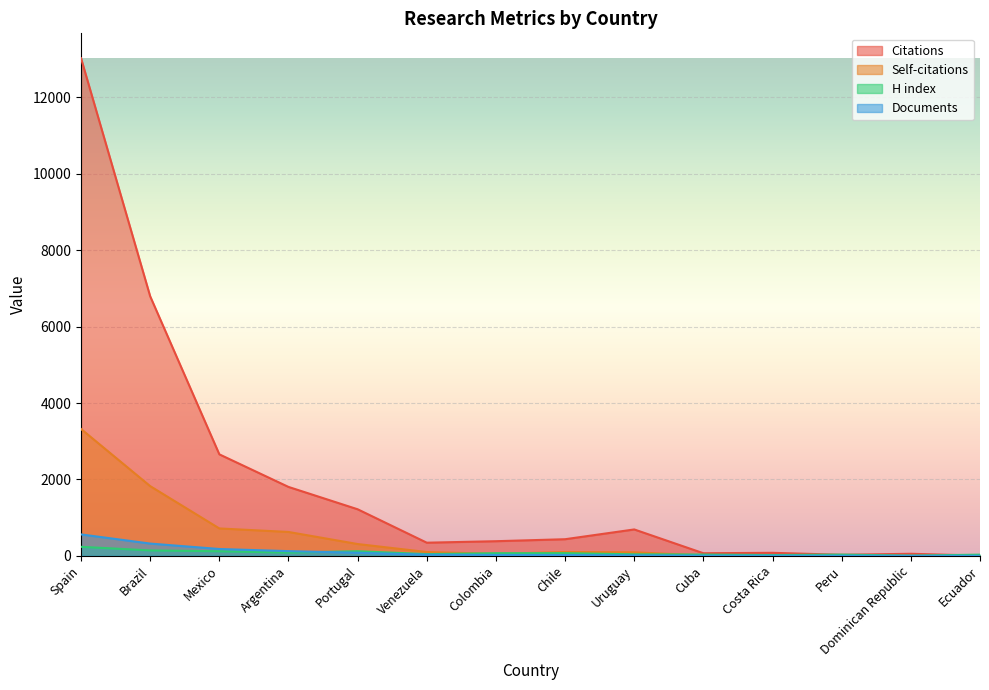

Which has a higher value, Portugal or Mexico?

Mexico